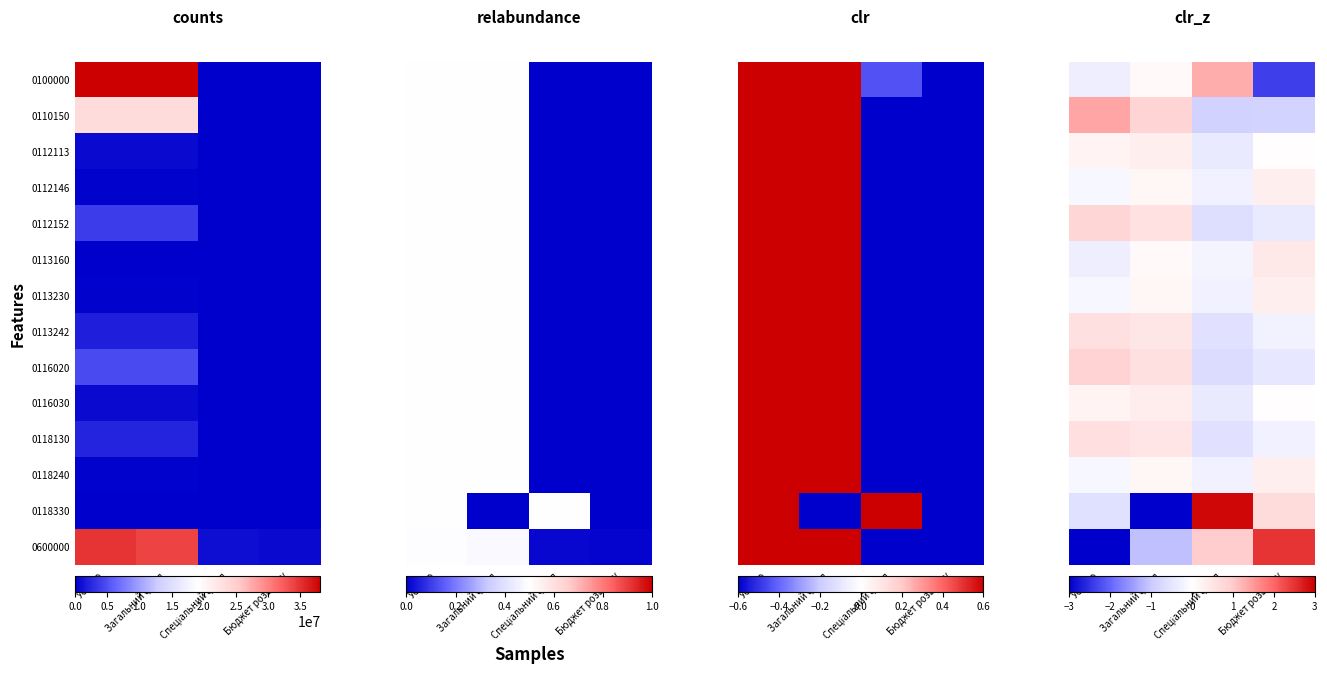

What is the spread (max minus min) of values at Спеціальний фонд?

3.8